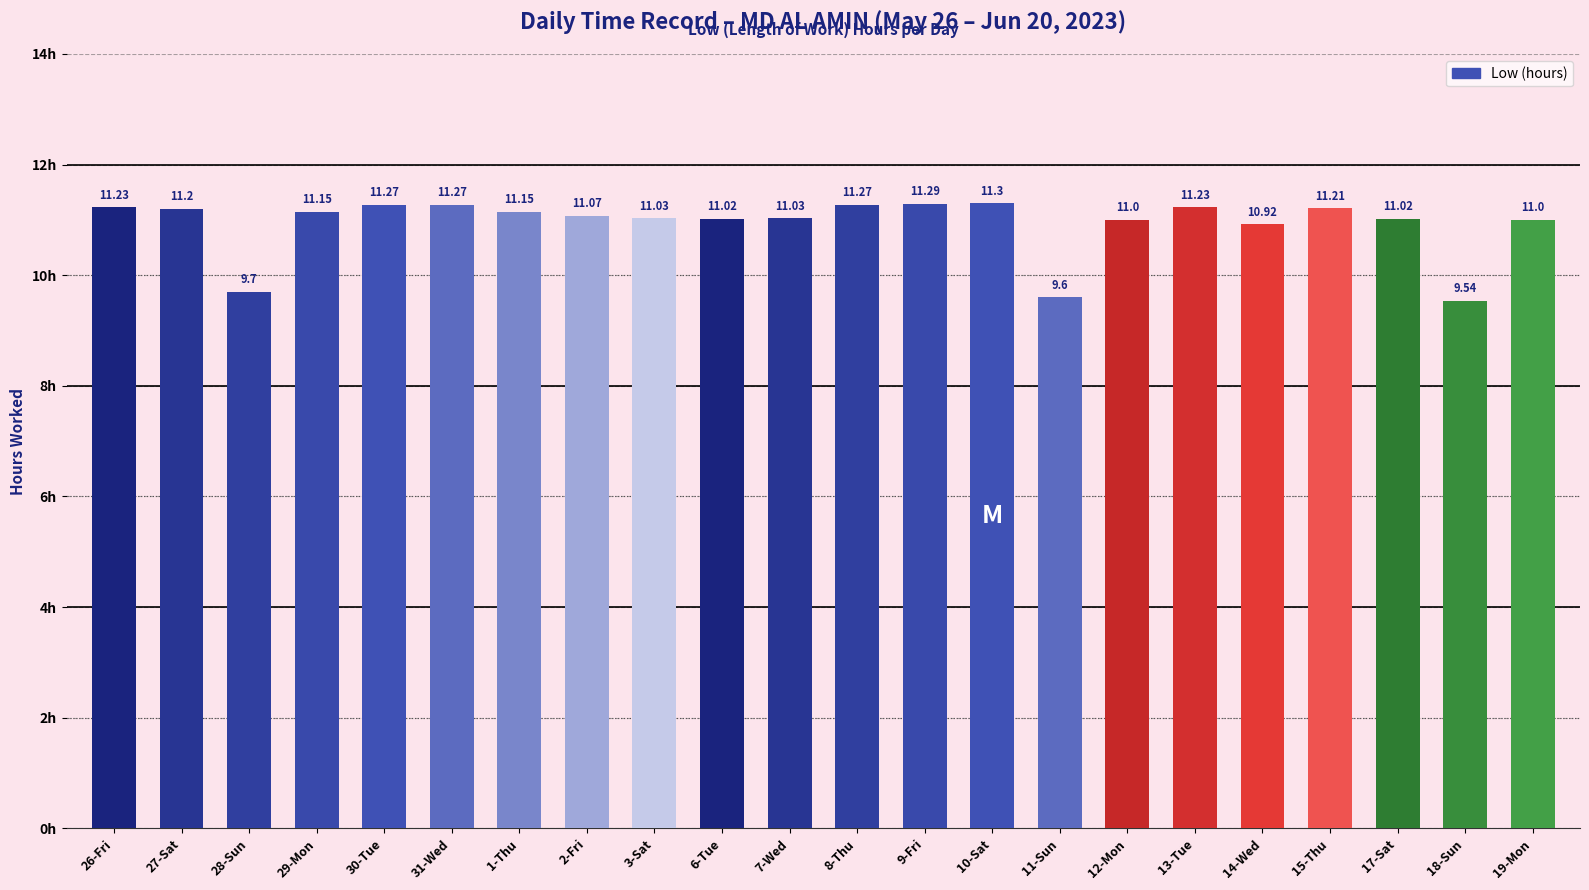

What is the label of the 22nd bar from the left?

19-Mon